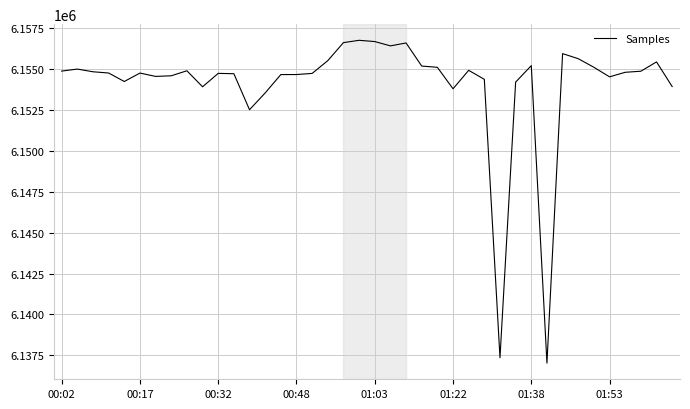

What is the maximum value shown in the chart?

6156749